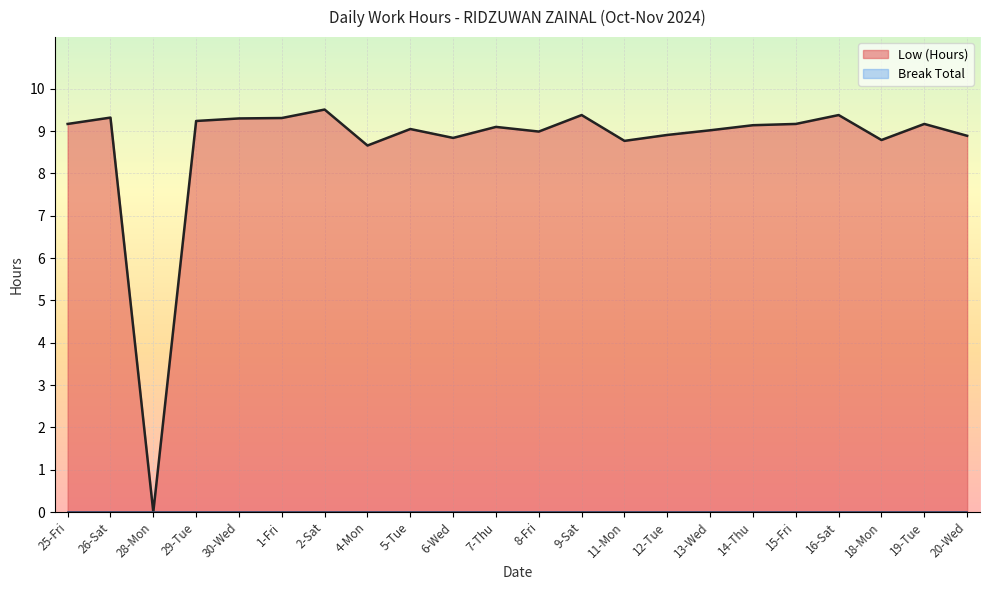

Does the chart display data point markers on the line(s)?

No